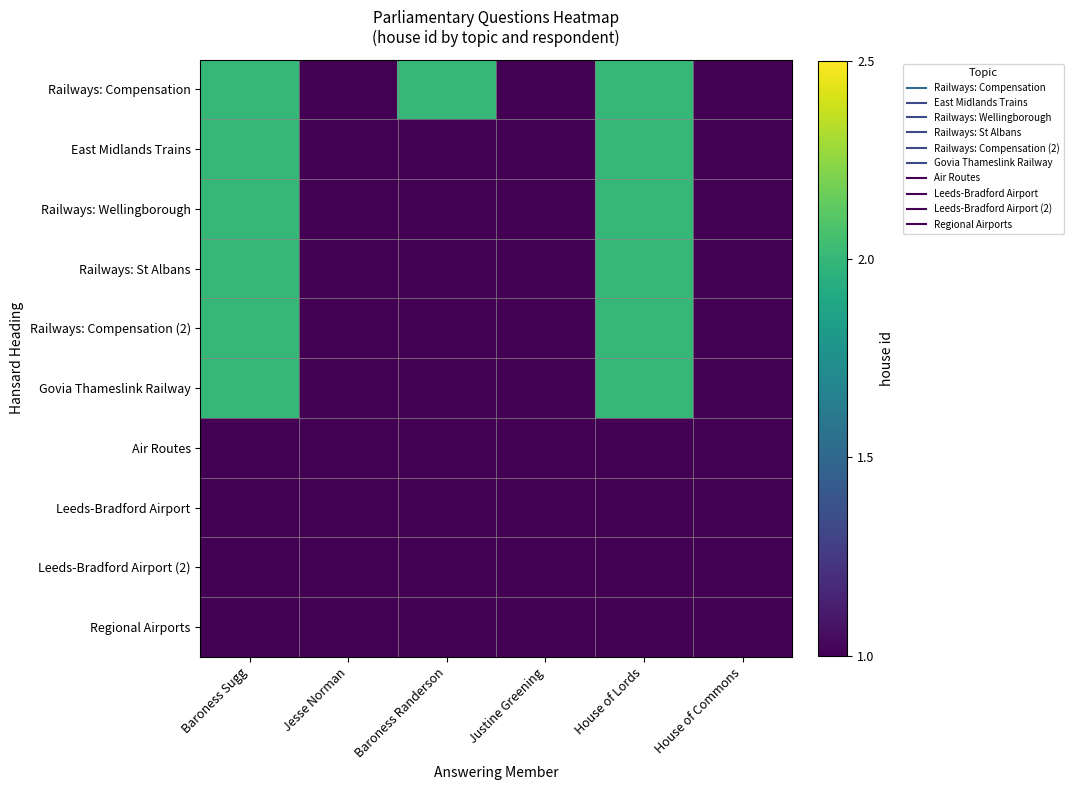

Count the number of data series in this chart.

10